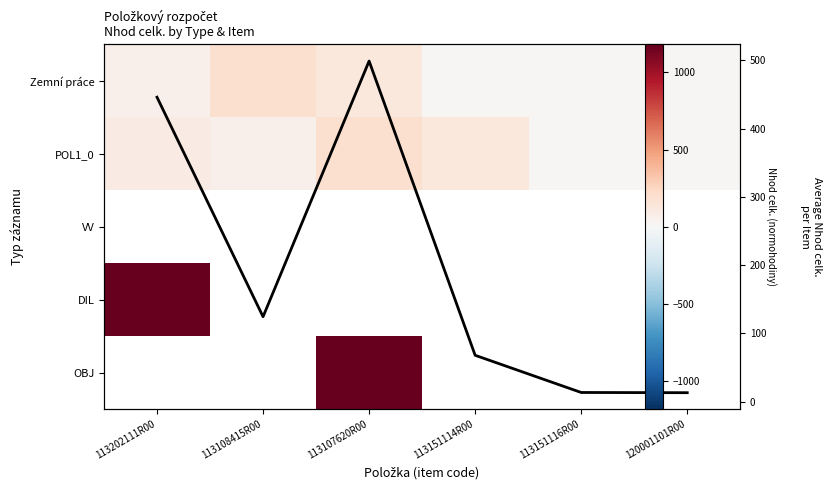

Which label corresponds to the smallest value in the chart?

120001101R00